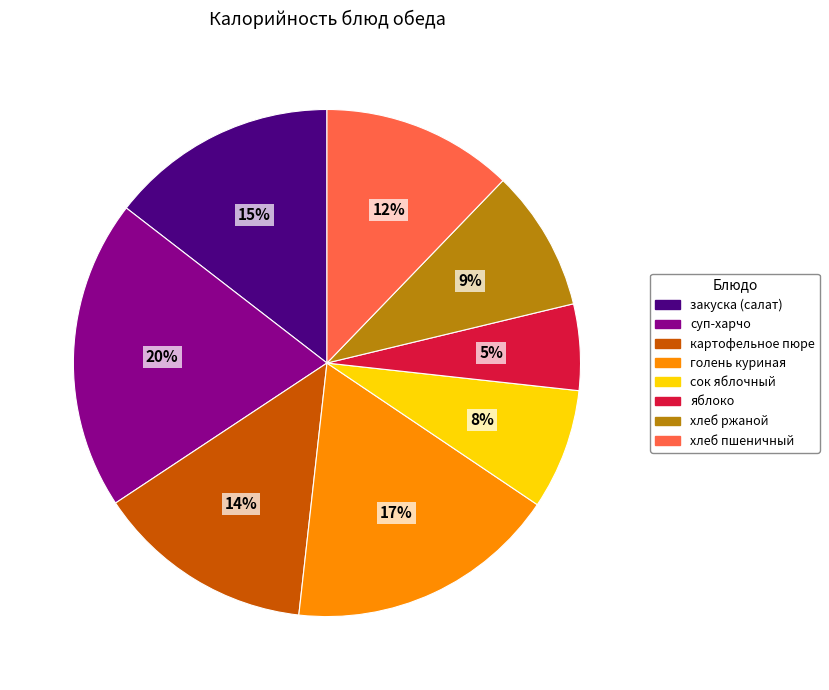

Count the number of slices in the pie.

8